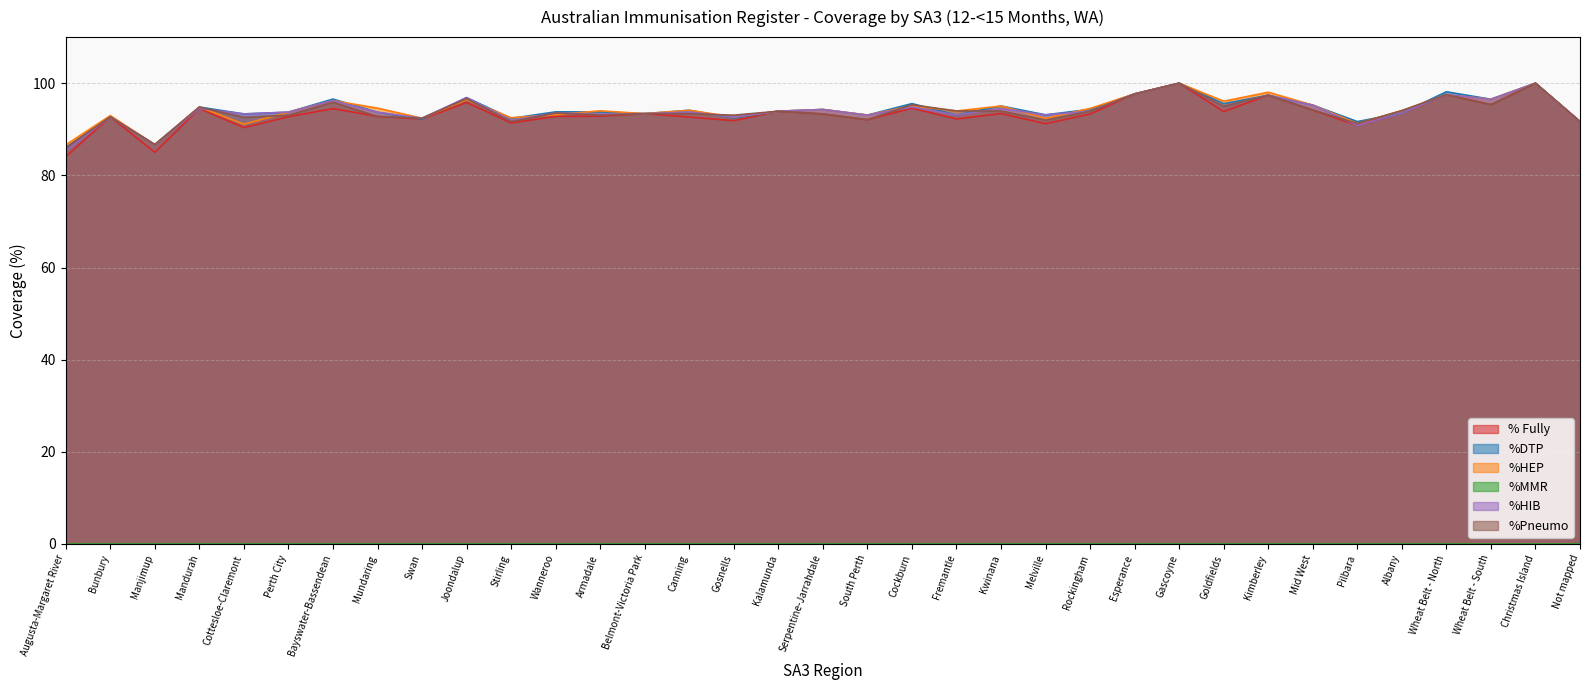

What is the total value across all series at Cottesloe-Claremont?

460.7